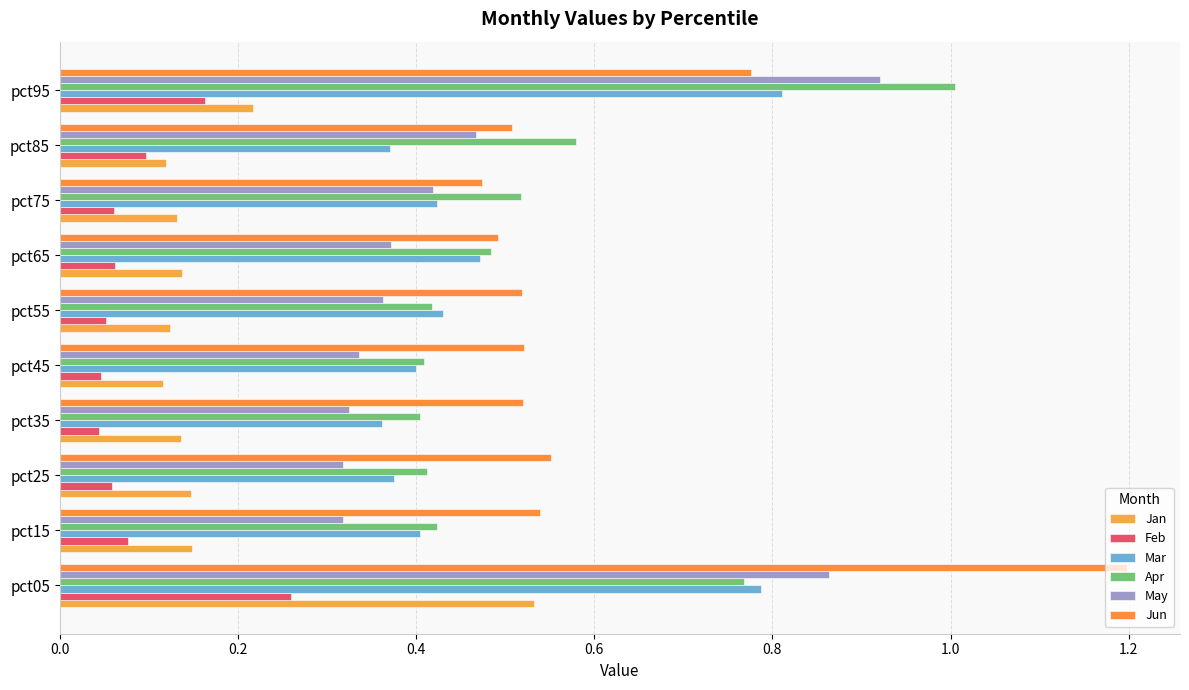

How many distinct data groups are displayed?

6